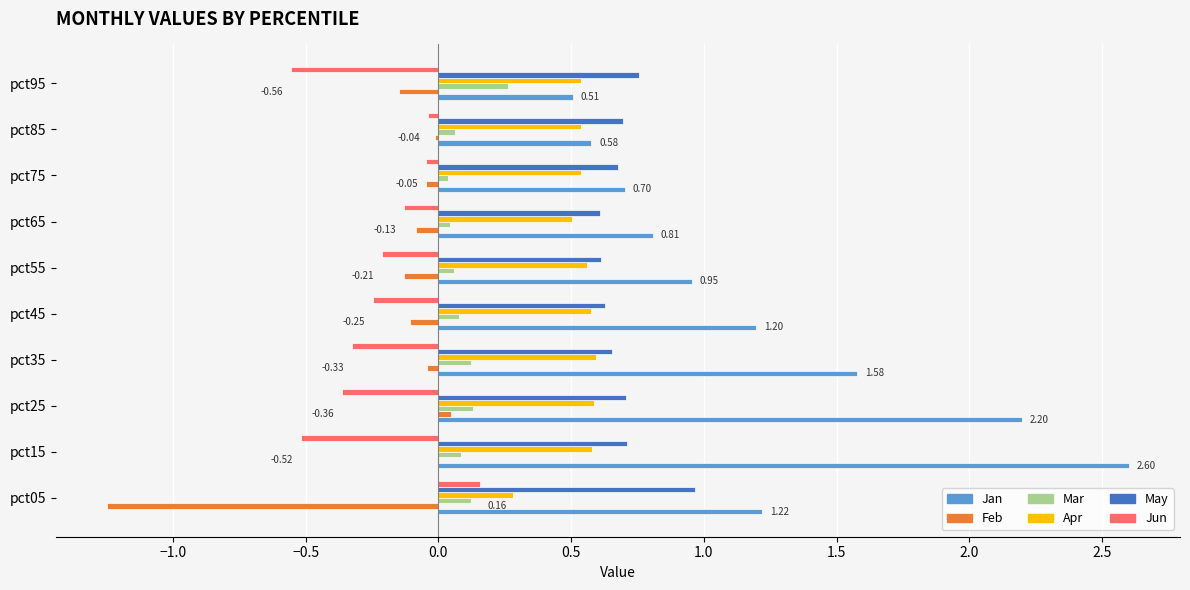

What are all the series names shown in the legend?

Jan, Feb, Mar, Apr, May, Jun